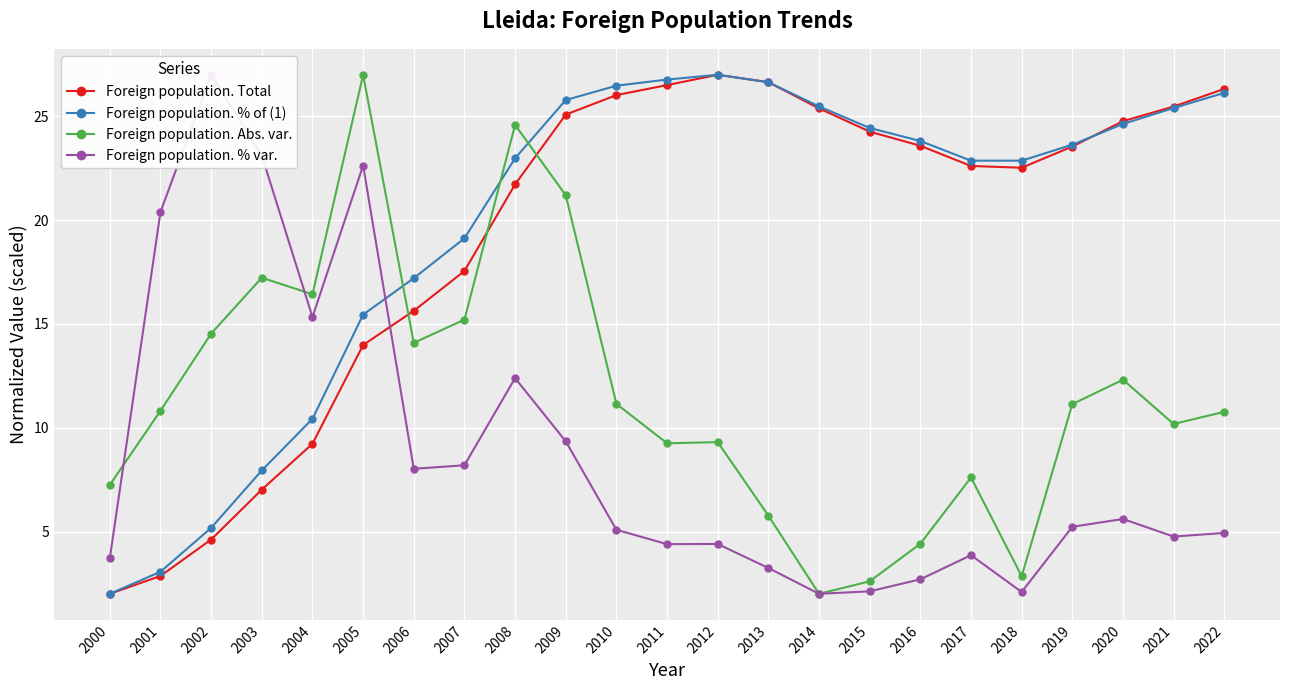

Is the value of Foreign population. % of (1) at 2012 greater than the value of Foreign population. Total at 2004?

Yes